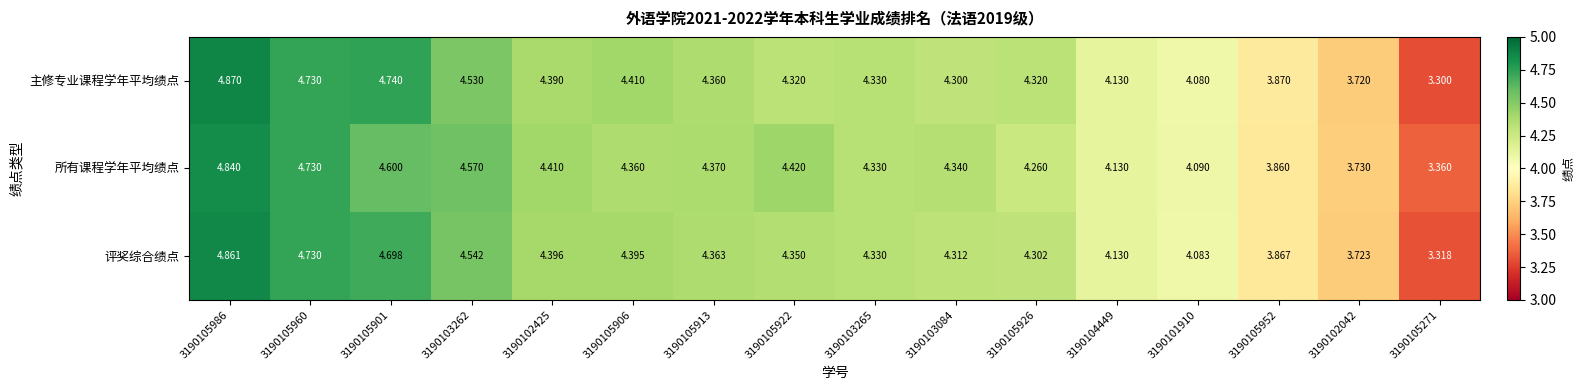

Which series changed the most between 3190102425 and 3190102042?

所有课程学年平均绩点